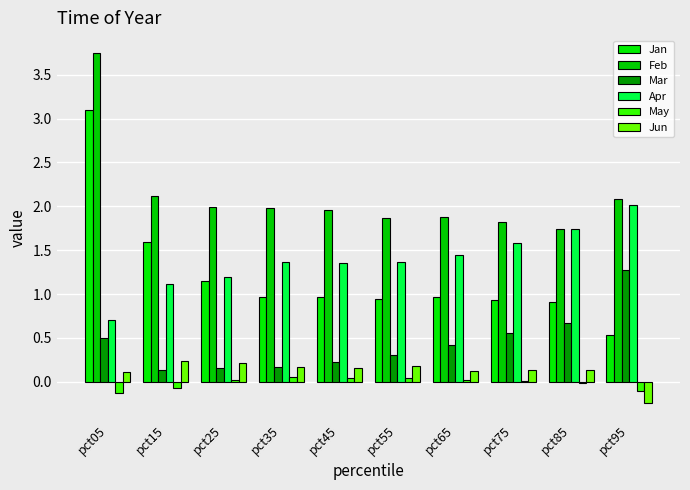

What is the difference between the Jun values at pct25 and pct35?

0.1